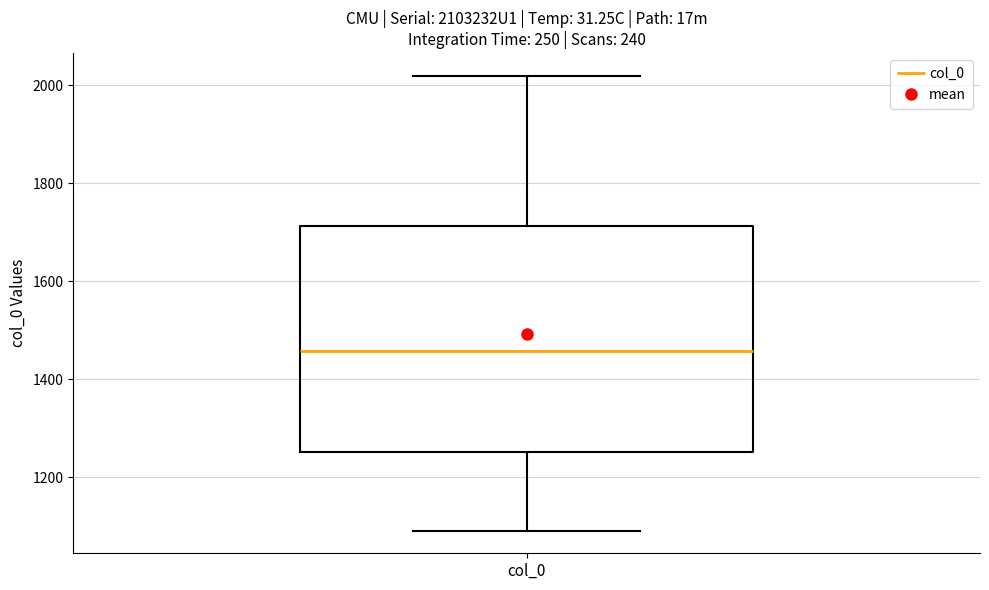

Transcribe this box plot: give where the median line is, the range the box spans, and where the two whiskers end, as read against the y-axis. The values are not printed on the chart, so give them approximately, as read against the axis.

median 1460, box 1260 to 1720, whiskers 1100 to 2020